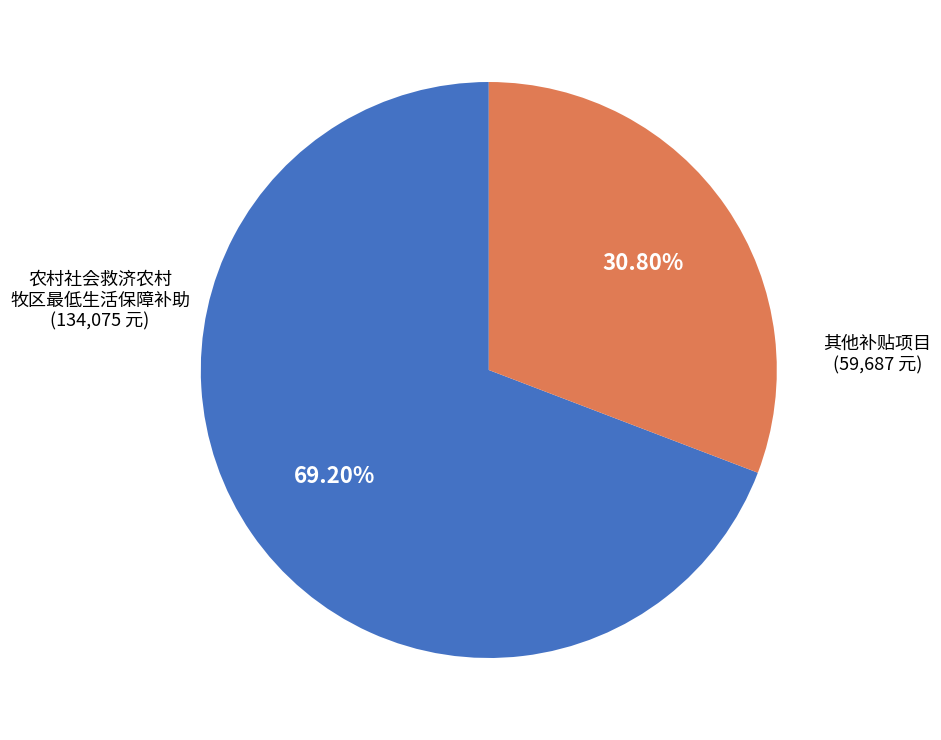

Is there a majority slice in this chart?

Yes